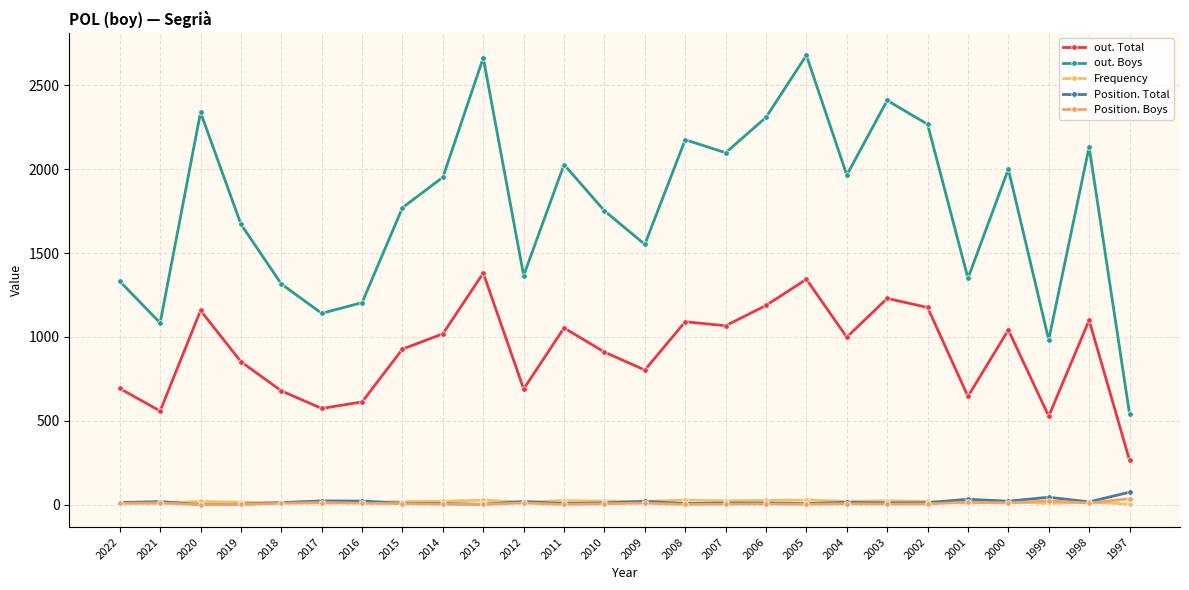

The Position. Boys series shows 2 at 2013. True or false?

True